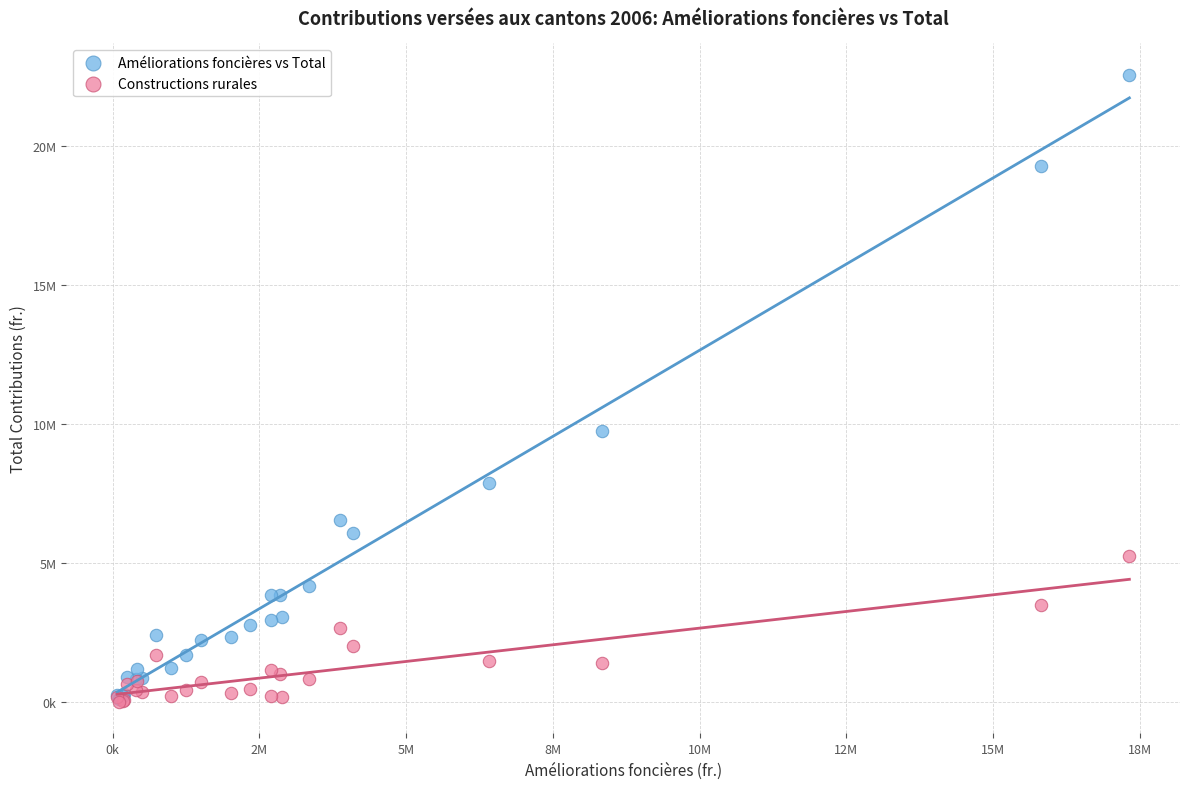

Which series has the widest spread of Y values?

Améliorations foncières vs Total